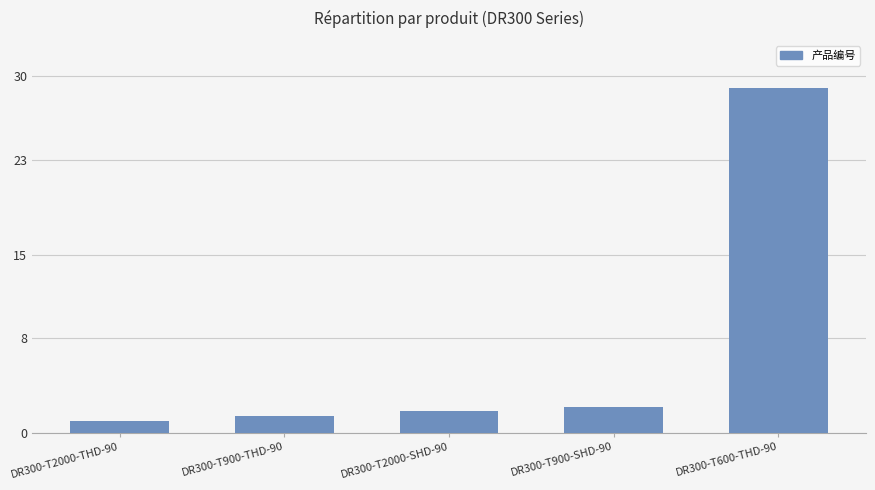

What position from the right is DR300-T600-THD-90?

1